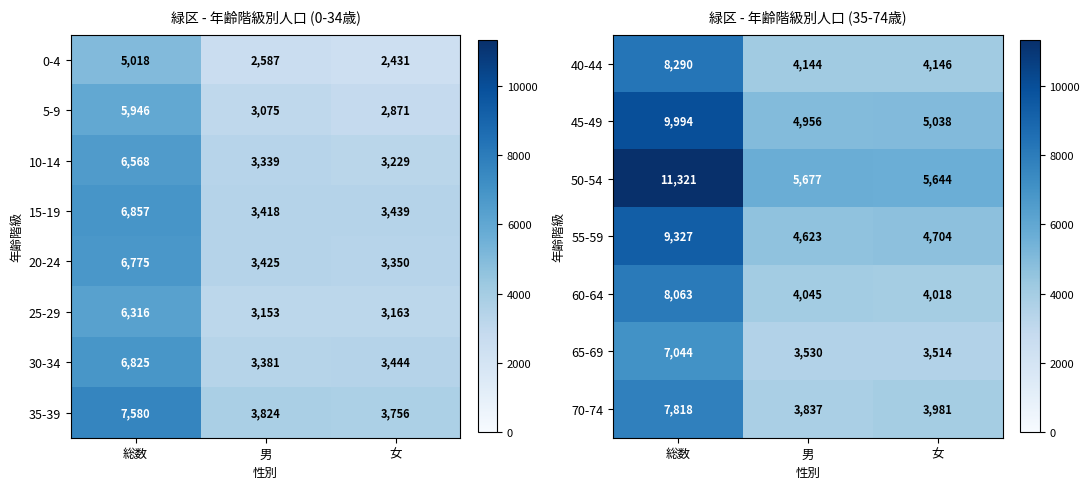

What is the sum of the 65-69 values at 男 and 女?

7044